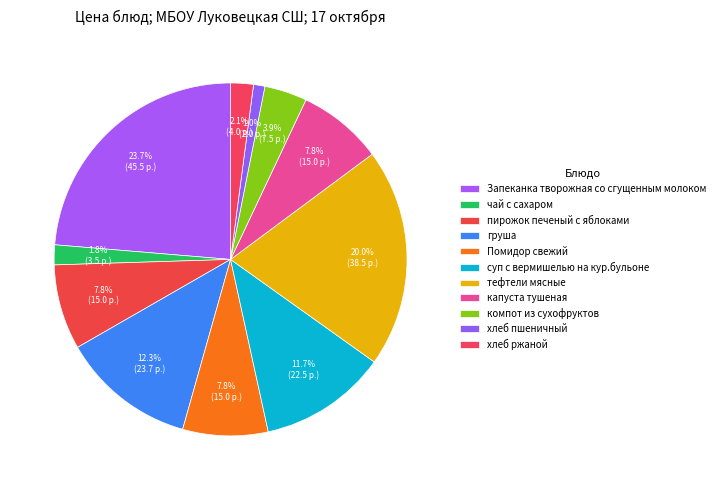

To the nearest percent, what is the difference between the Помидор свежий and суп с вермишелью на кур.бульоне slice percentages?

4%